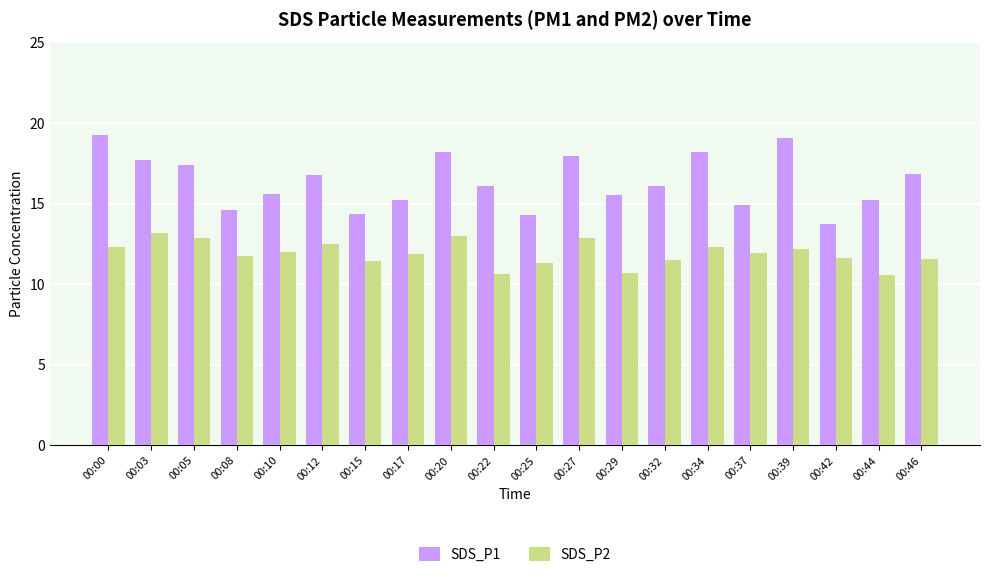

The value of SDS_P1 at 00:27 is 7.7. True or false?

False